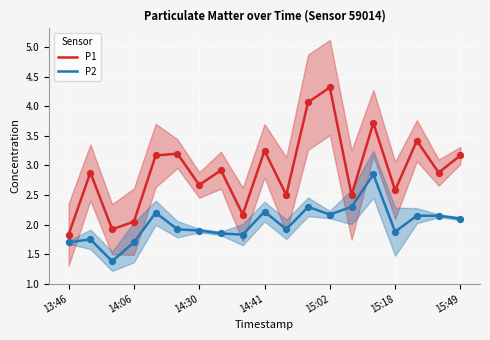

What are all the series names shown in the legend?

P1, P2